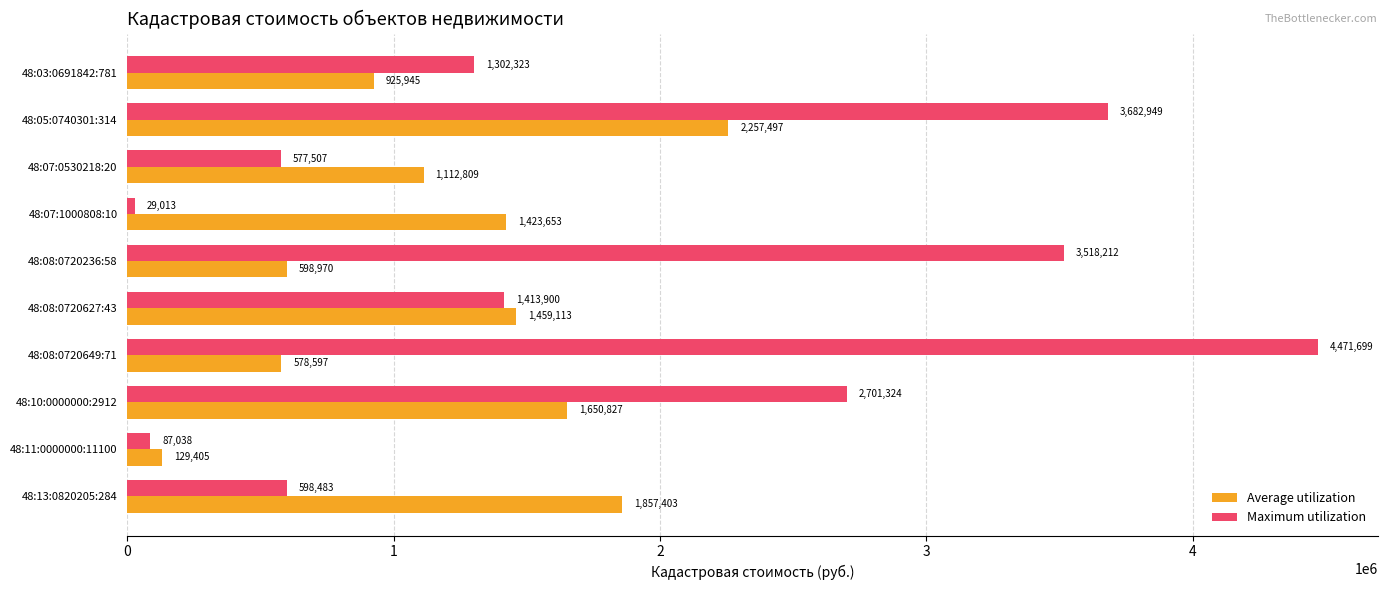

True or false: Average utilization has a value of 1459112.6 at 48:08:0720627:43.

True